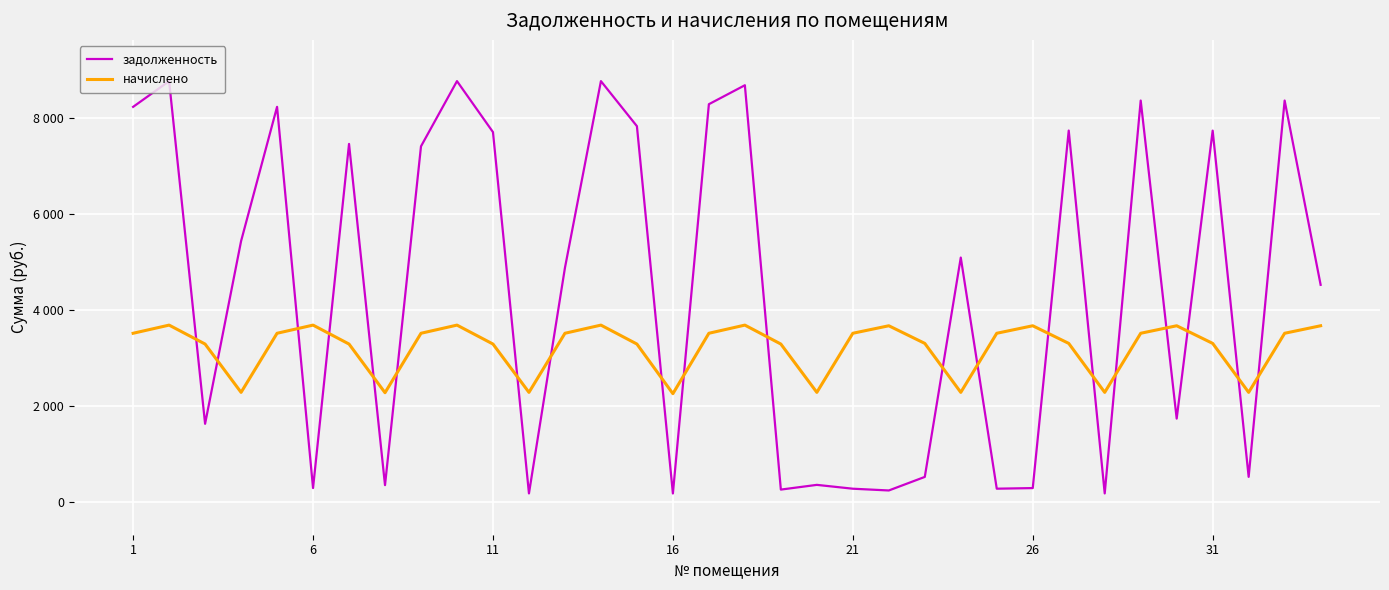

What are all the series names shown in the legend?

задолженность, начислено